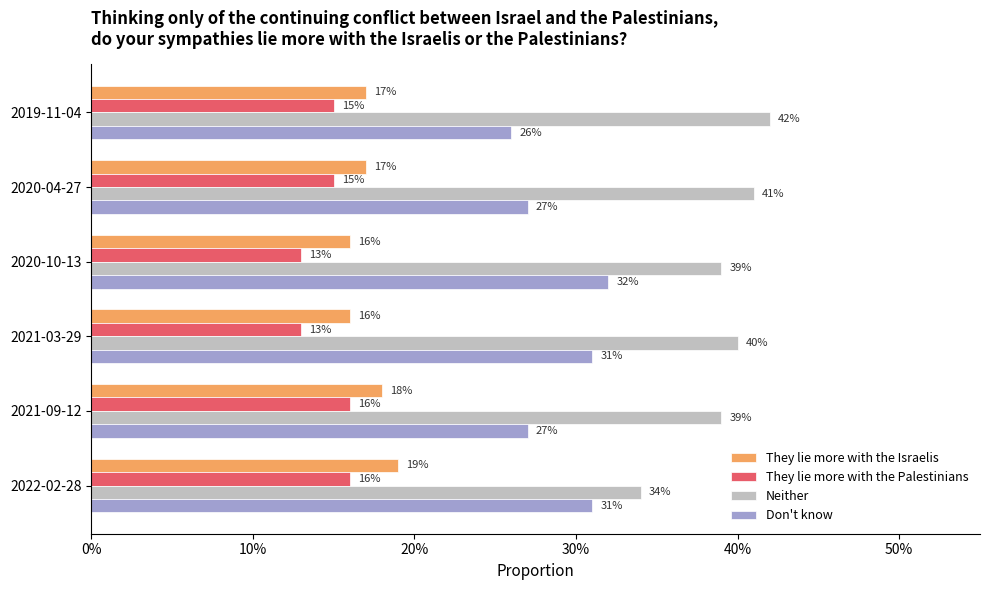

What is the lowest value of the Neither series?

0.3